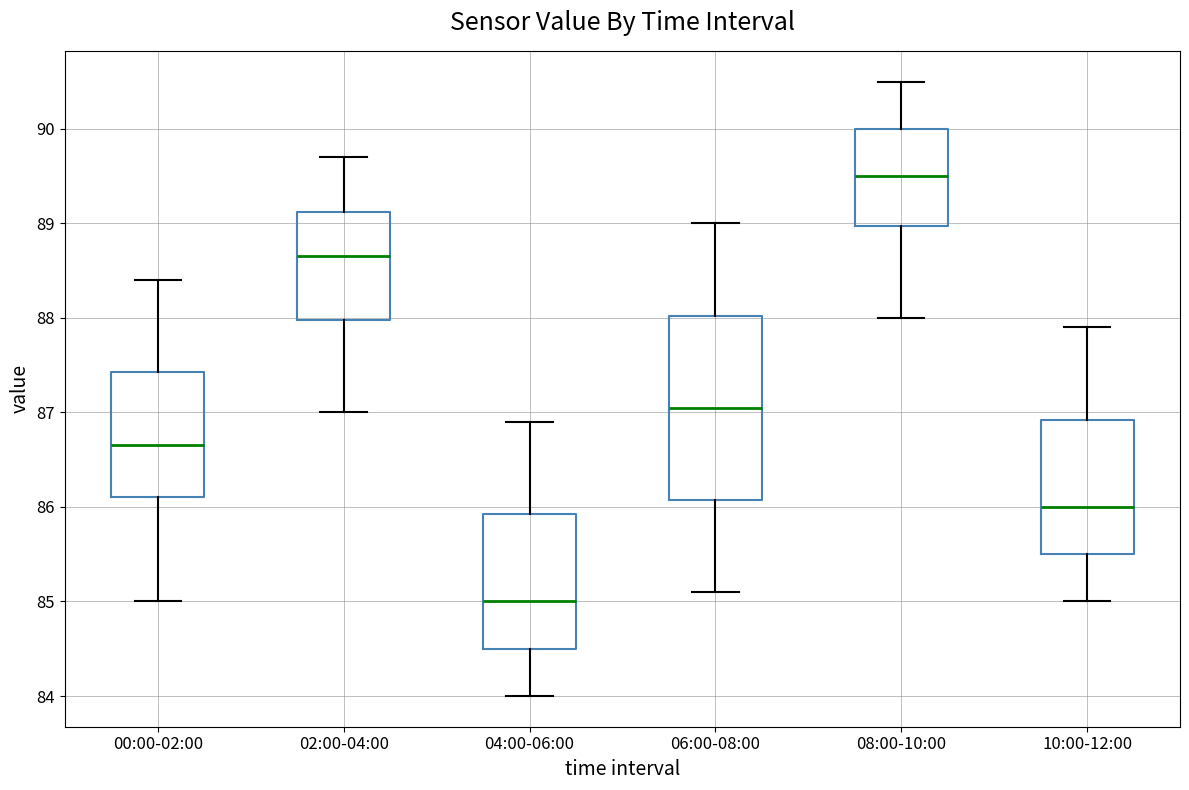

Reading left to right, read every box against the y-axis: the position of its median line, the range the box covers, and the ends of its whiskers. The values are not printed on the chart, so give them approximately, as read against the axis.

00:00-02:00: median 86.7, box 86.1 to 87.4, whiskers 85.0 to 88.4
02:00-04:00: median 88.7, box 88.0 to 89.1, whiskers 87.0 to 89.7
04:00-06:00: median 85.0, box 84.5 to 85.9, whiskers 84.0 to 86.9
06:00-08:00: median 87.1, box 86.1 to 88.0, whiskers 85.1 to 89.0
08:00-10:00: median 89.5, box 89.0 to 90.0, whiskers 88.0 to 90.5
10:00-12:00: median 86.0, box 85.5 to 86.9, whiskers 85.0 to 87.9